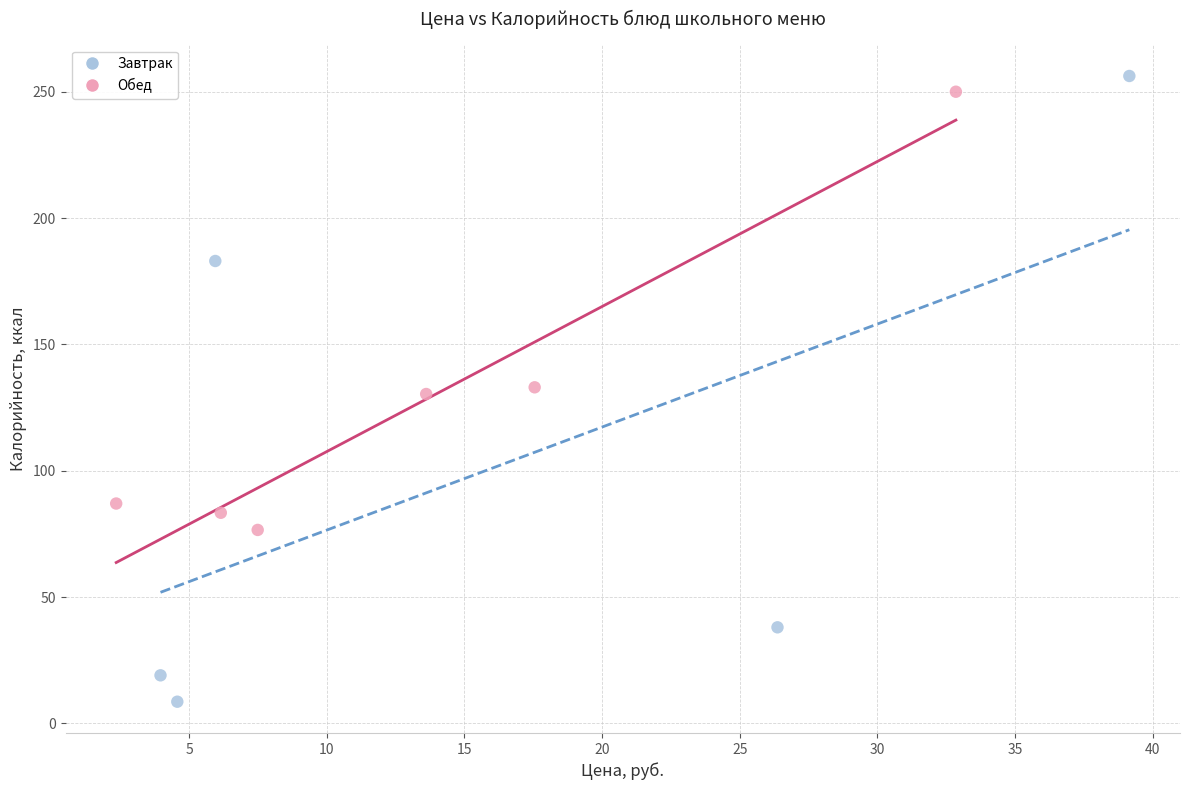

Which series reaches the maximum Y coordinate?

Завтрак